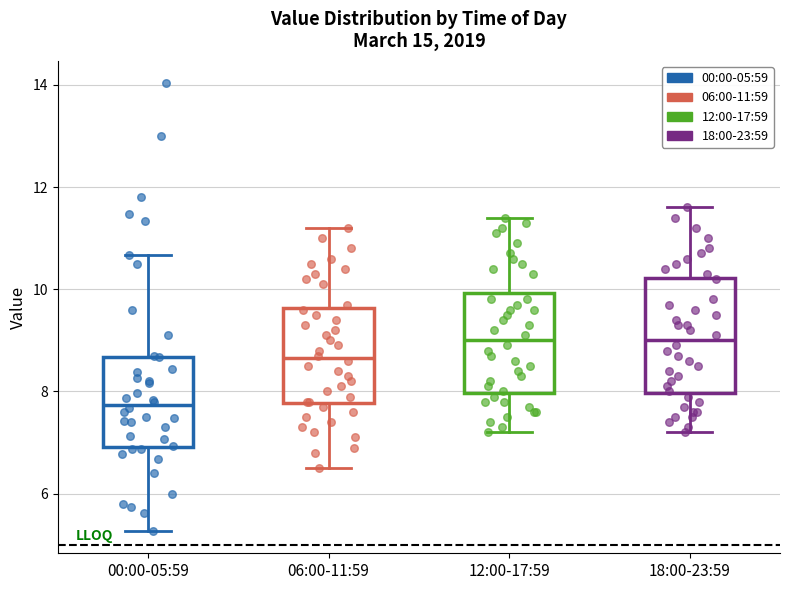

Which box is the tallest, from its lower edge to its upper edge?

18:00-23:59